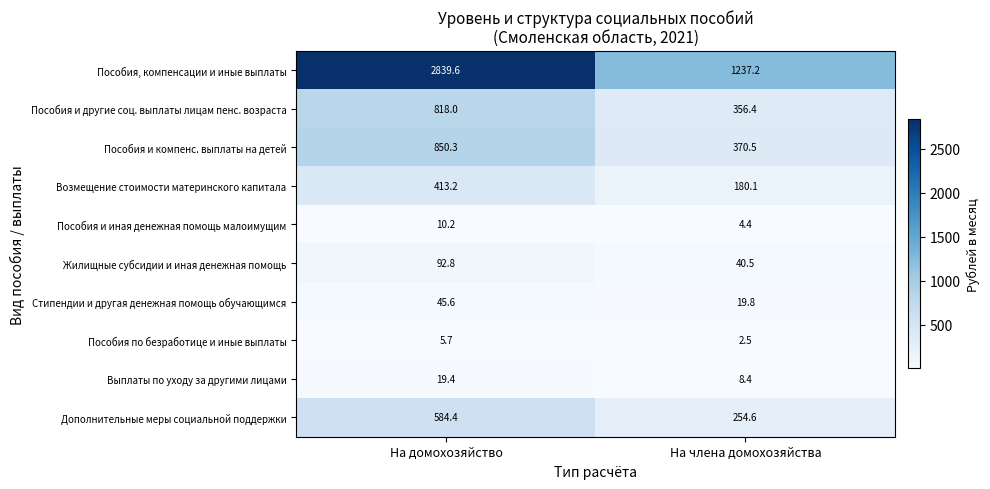

What is the sum of the Возмещение стоимости материнского капитала values at На домохозяйство and На члена домохозяйства?

593.3